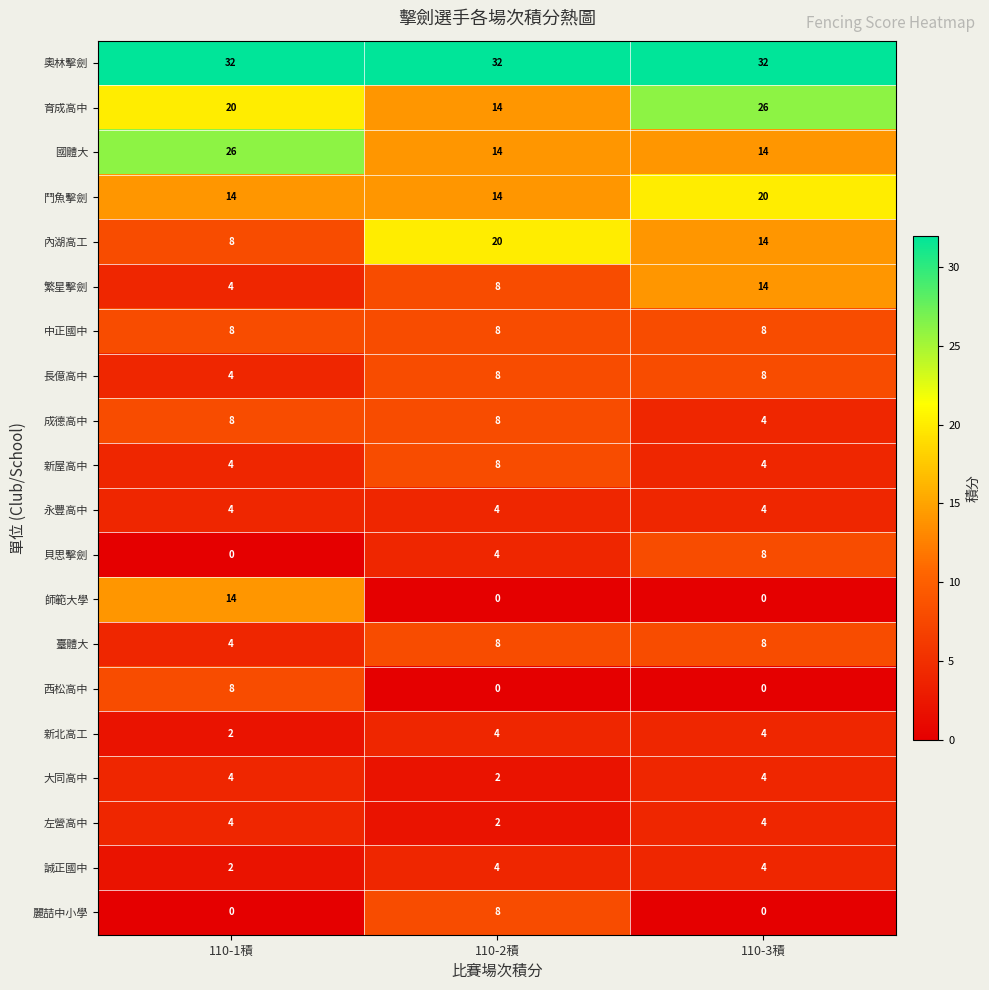

True or false: 左營高中 has a value of 1 at 110-2積.

False